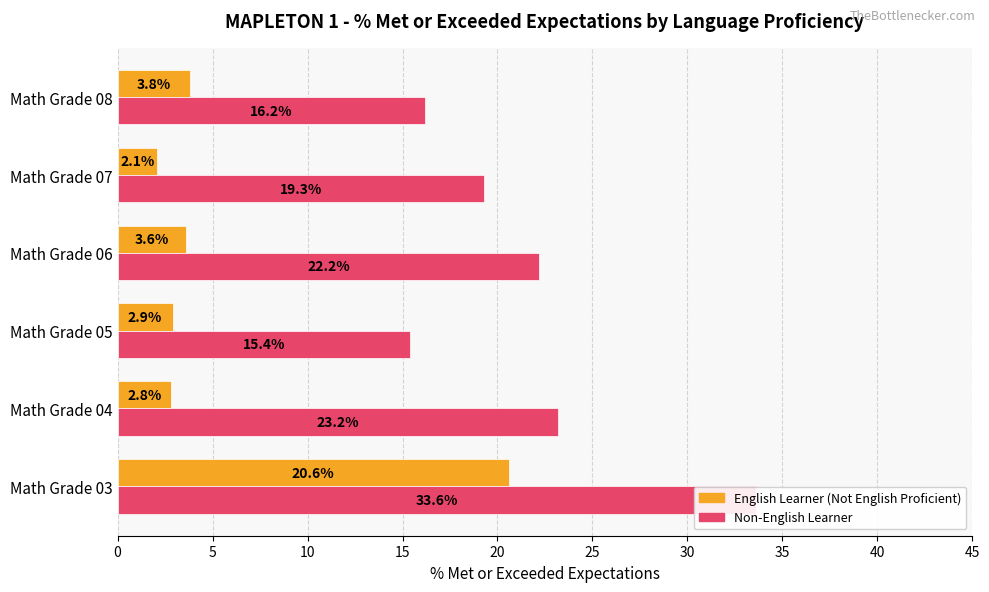

Which series has the widest spread of values?

English Learner (Not English Proficient)